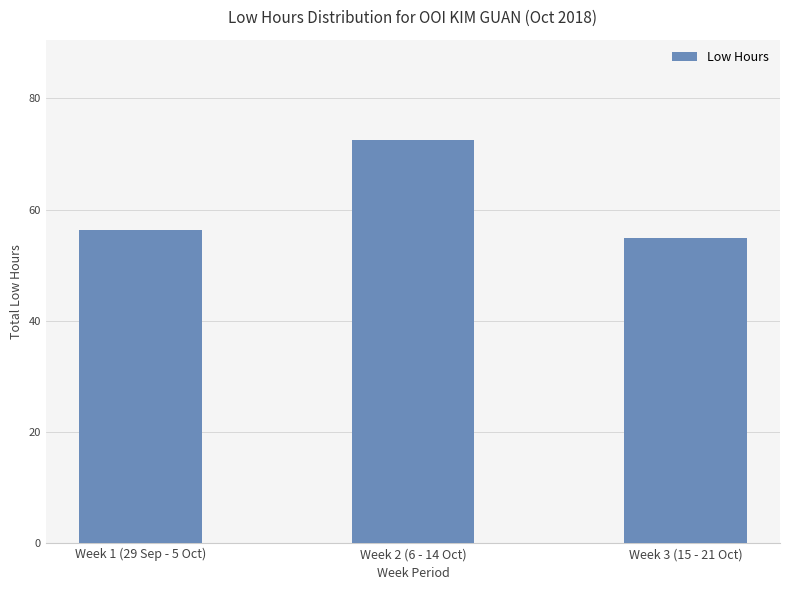

How many data points are above 56?

2